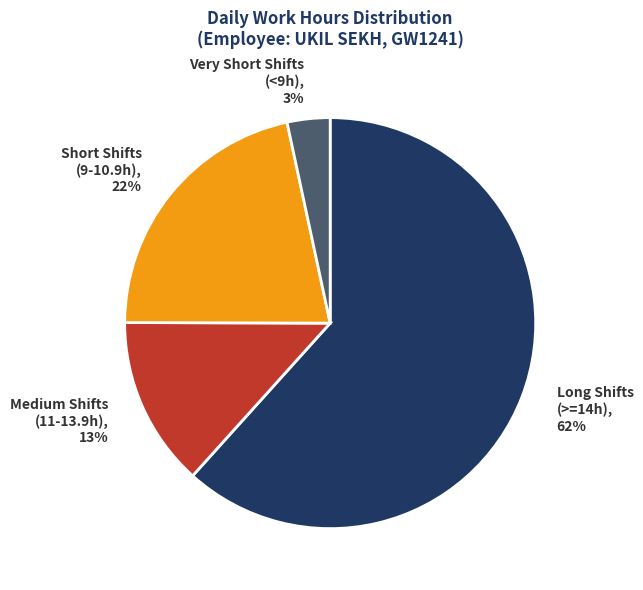

To the nearest percent, what is the average slice percentage?

25%